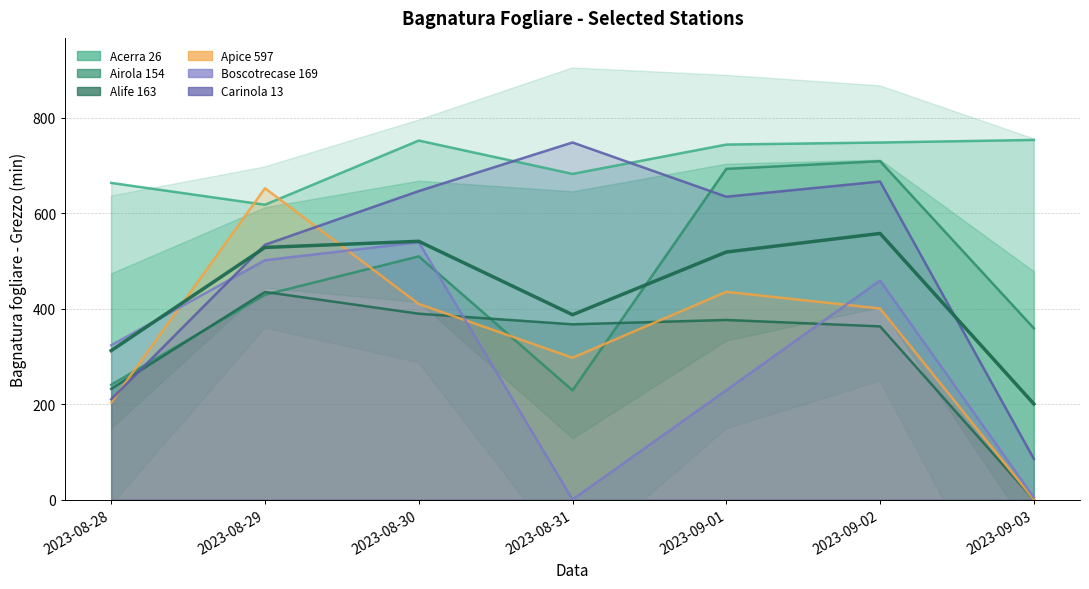

What are all the series names shown in the legend?

Acerra 26, Airola 154, Alife 163, Apice 597, Boscotrecase 169, Carinola 13